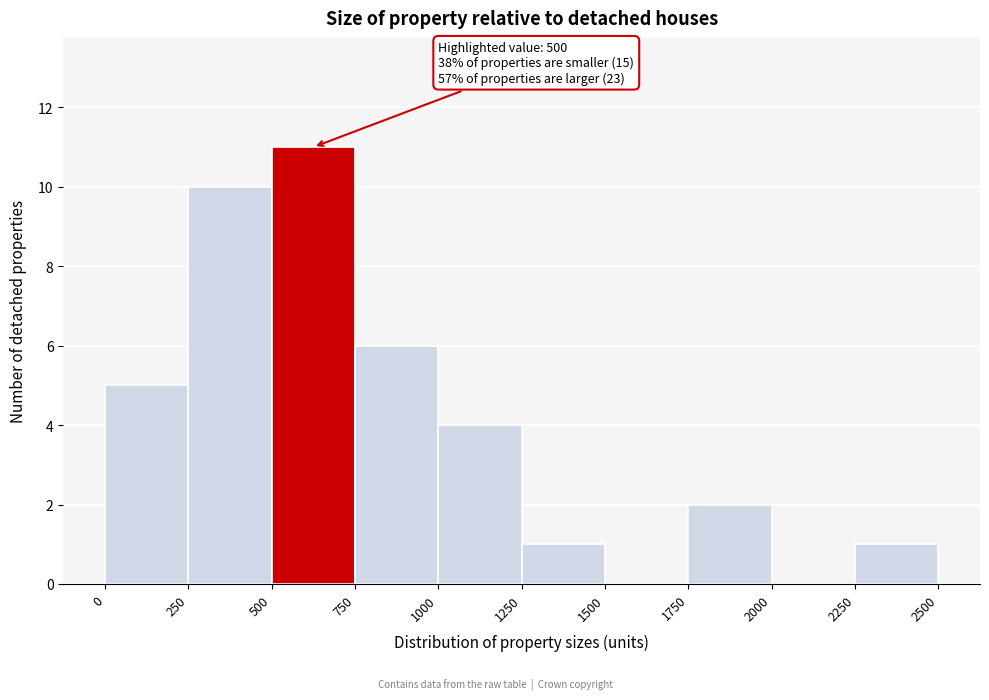

Over which range of the x-axis is the bar tallest?

500 to 750